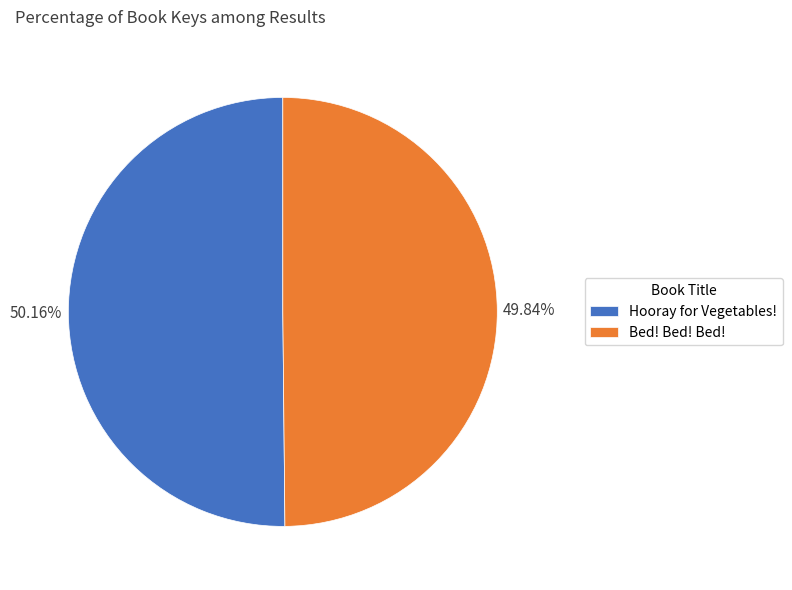

To the nearest percent, what is the average slice percentage?

50%